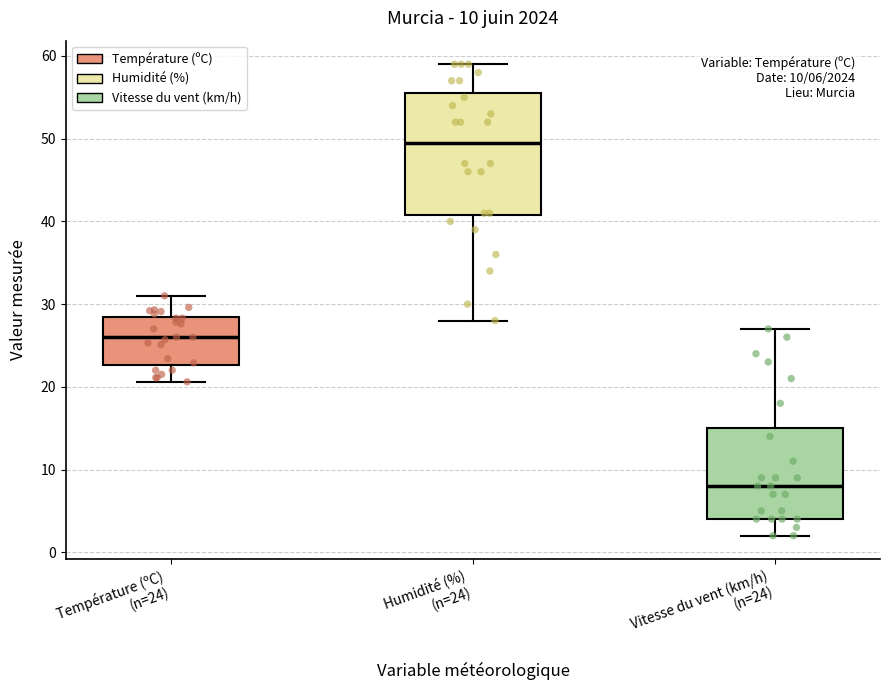

Which box has the highest median line?

Humidité (%) (n=24)